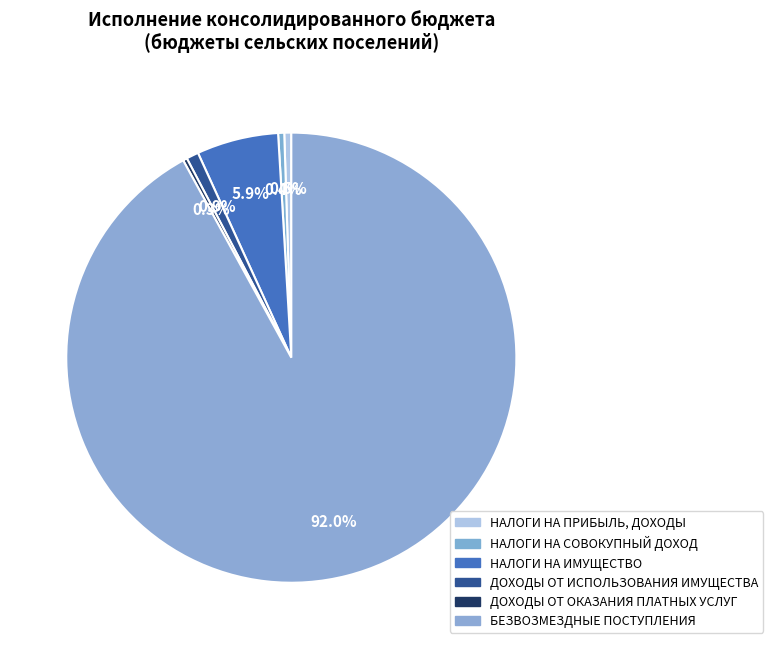

What is the change in value from НАЛОГИ НА ПРИБЫЛЬ, ДОХОДЫ to БЕЗВОЗМЕЗДНЫЕ ПОСТУПЛЕНИЯ?

+3095937.2